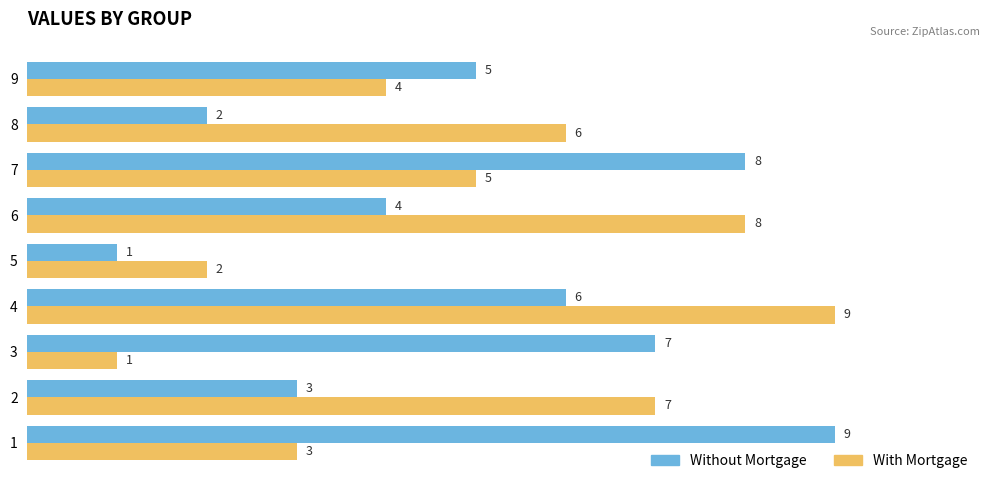

What is the greatest value displayed?

9